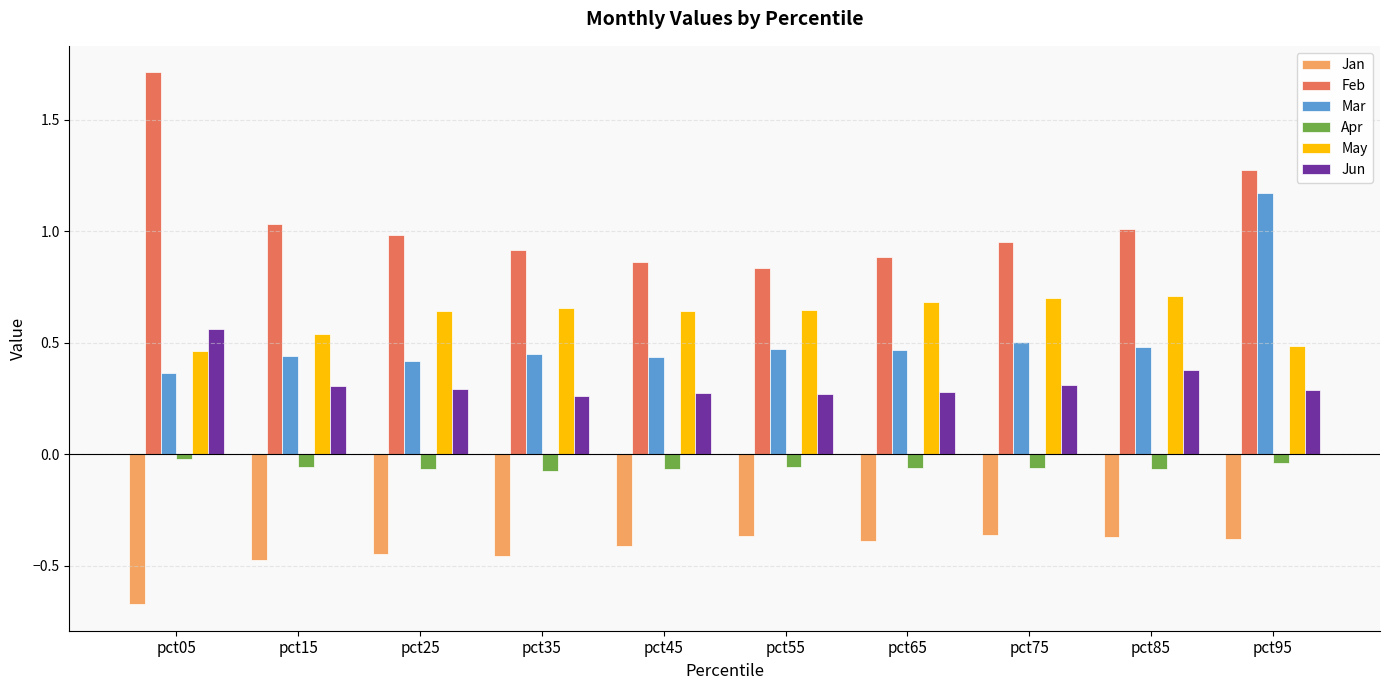

List the series in order of their peak value, highest first.

Feb, Mar, May, Jun, Apr, Jan